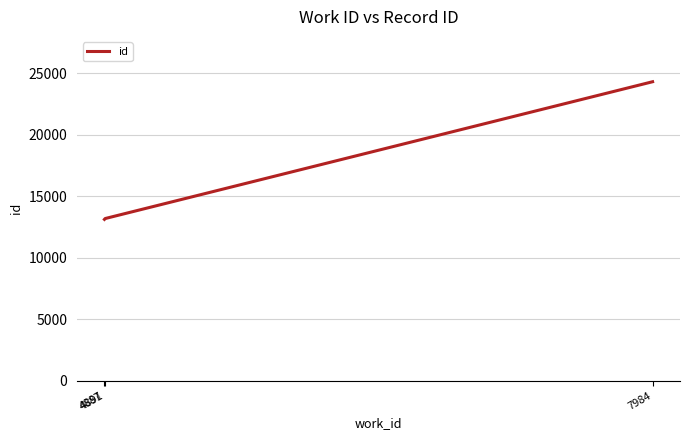

What is the maximum value shown in the chart?

24301